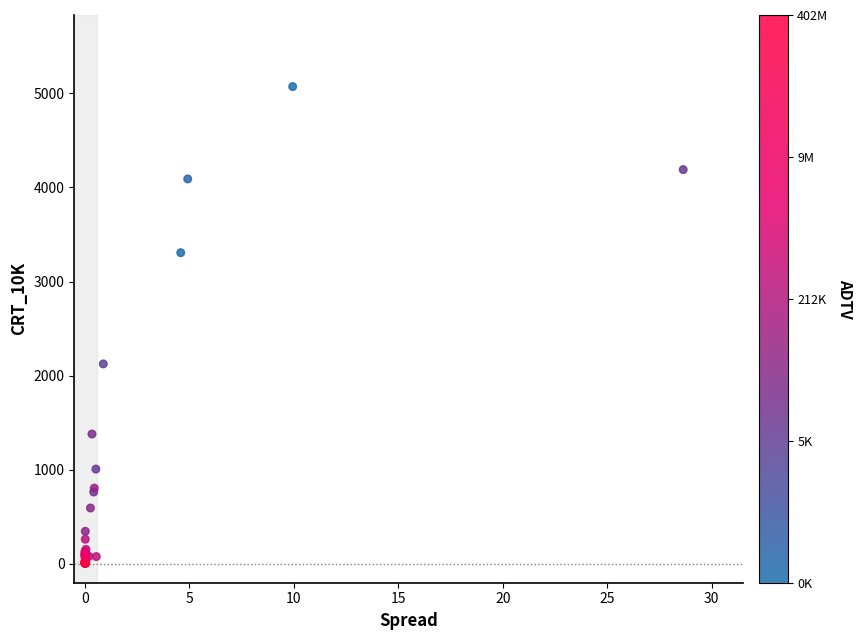

What Y value in the scatter plot is closest to 2538?

2124.9